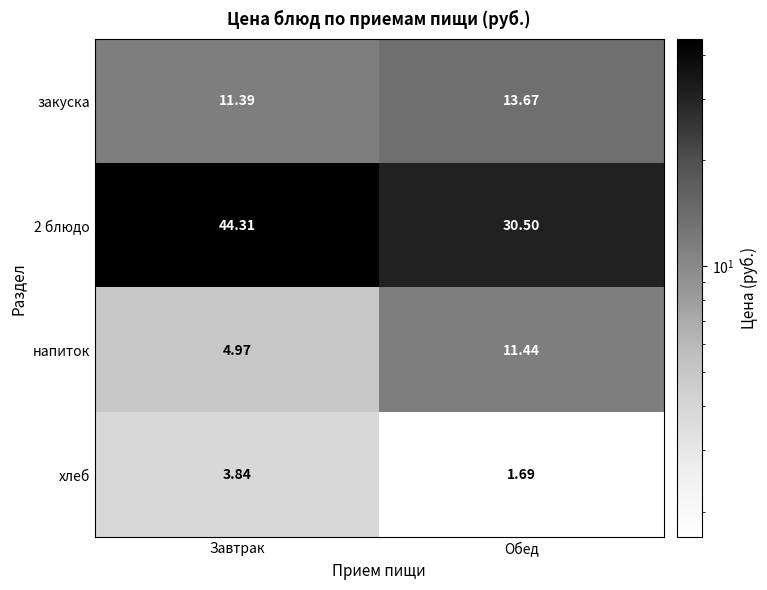

Which category has the highest value in the закуска series?

Обед